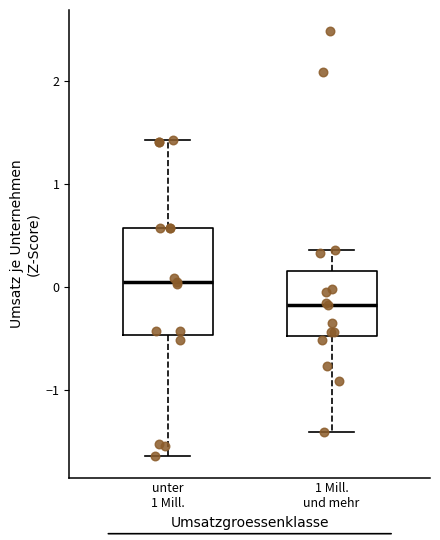

Reading left to right, transcribe this box plot: for each box, give where its median line is, the range the box spans, and where its two whiskers end, as read against the y-axis. The values are not printed on the chart, so give them approximately, as read against the axis.

unter 1 Mill.: median 0.0, box -0.5 to 0.6, whiskers -1.6 to 1.4
1 Mill. und mehr: median -0.2, box -0.5 to 0.1, whiskers -1.4 to 0.4